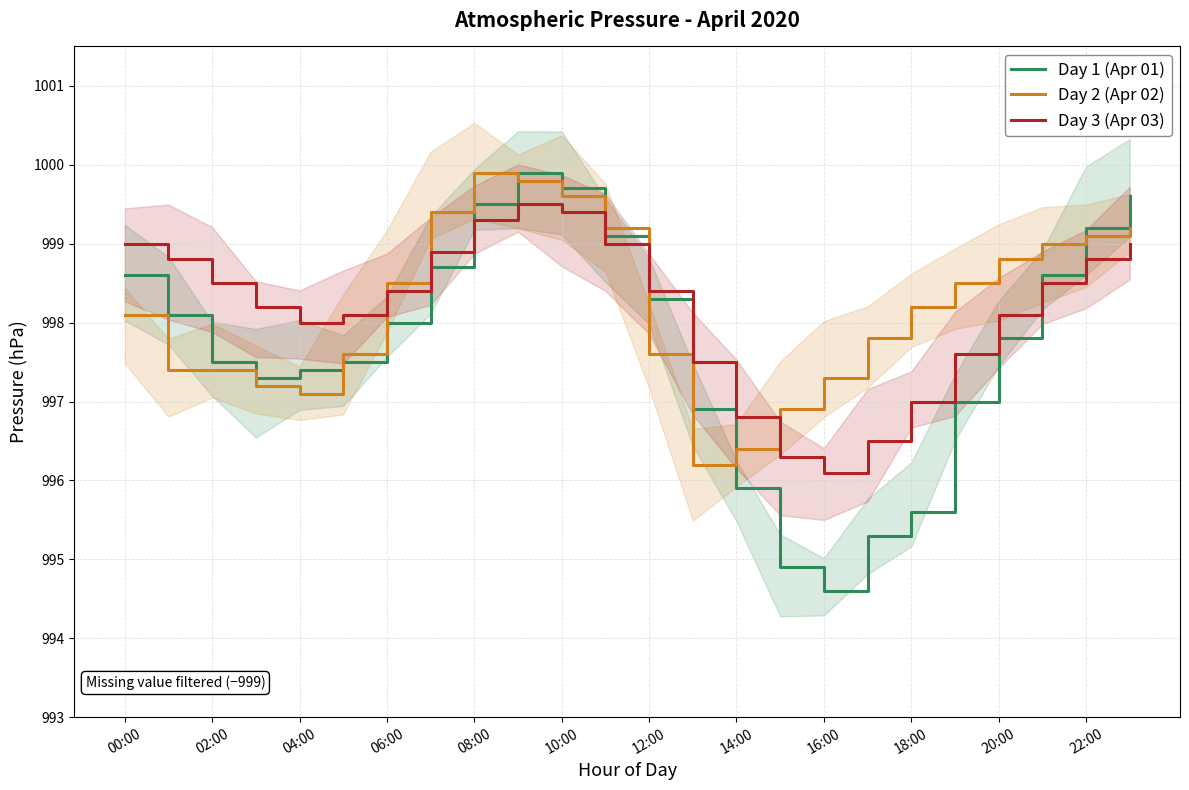

How many lines are shown in the chart?

3